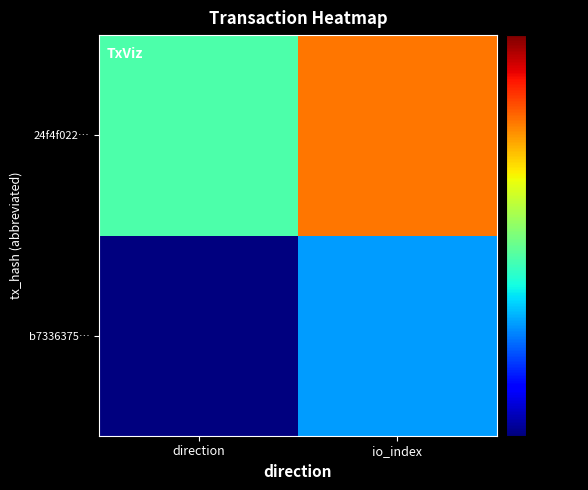

Between direction and io_index, which series saw the biggest shift?

24f4f022…